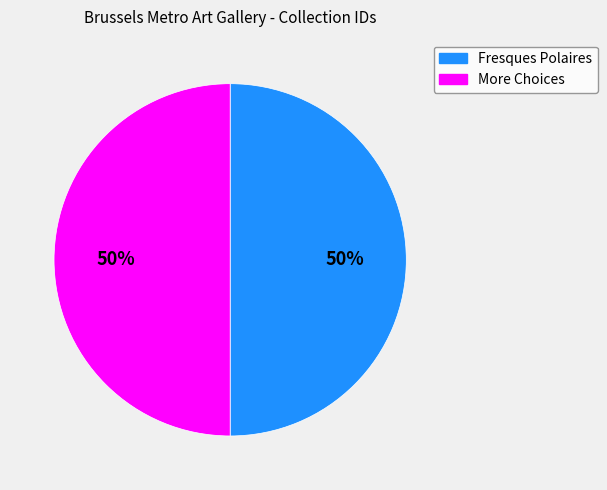

To the nearest percent, what is the average slice percentage?

50%